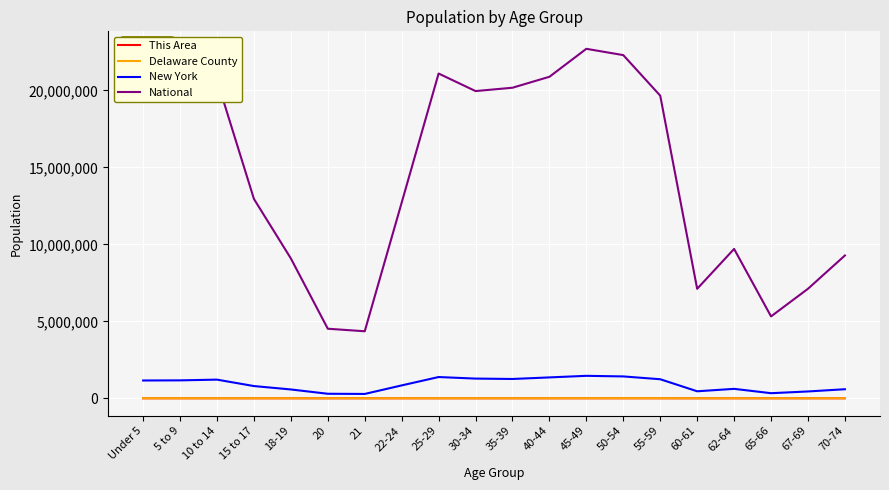

True or false: New York has more than 0 interior local peaks.

True